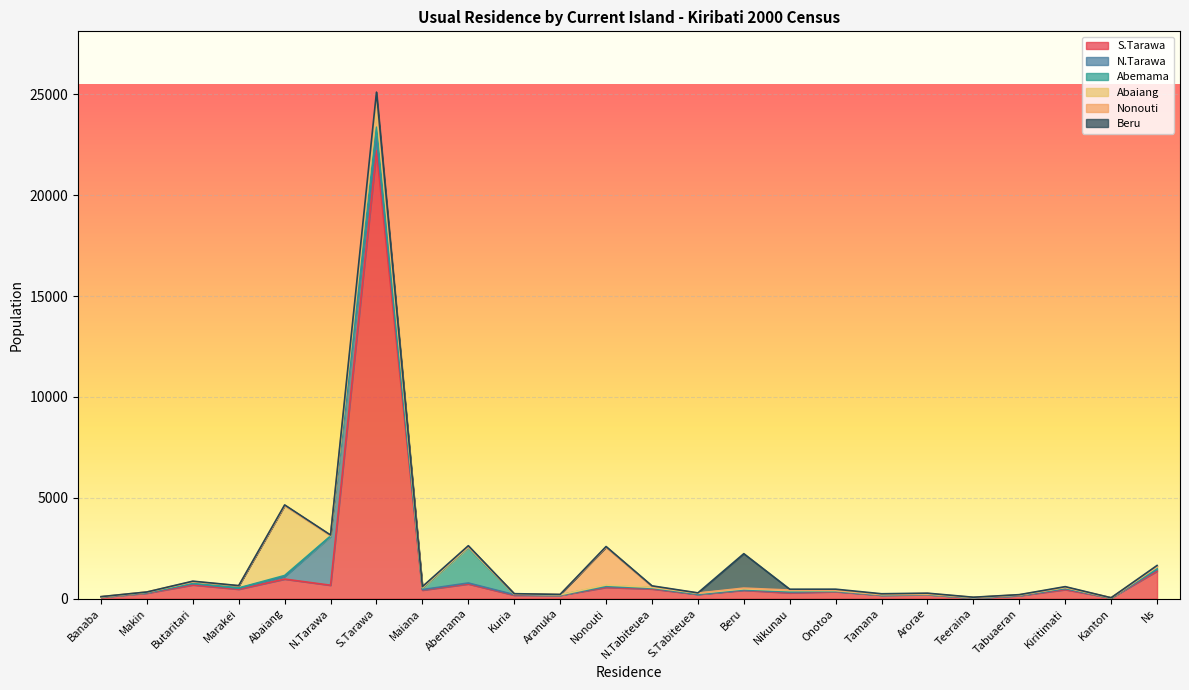

What is the highest value of the Nonouti series?

1880